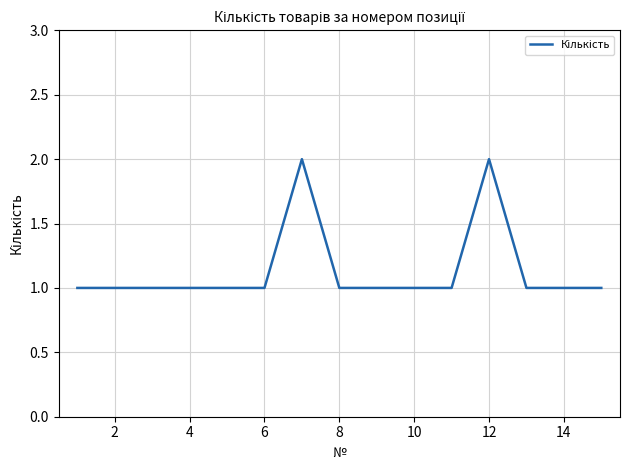

Reading left to right, transcribe all the data shown in this chart.

1	1	1	1	1	1	2	1	1	1	1	2	1	1	1